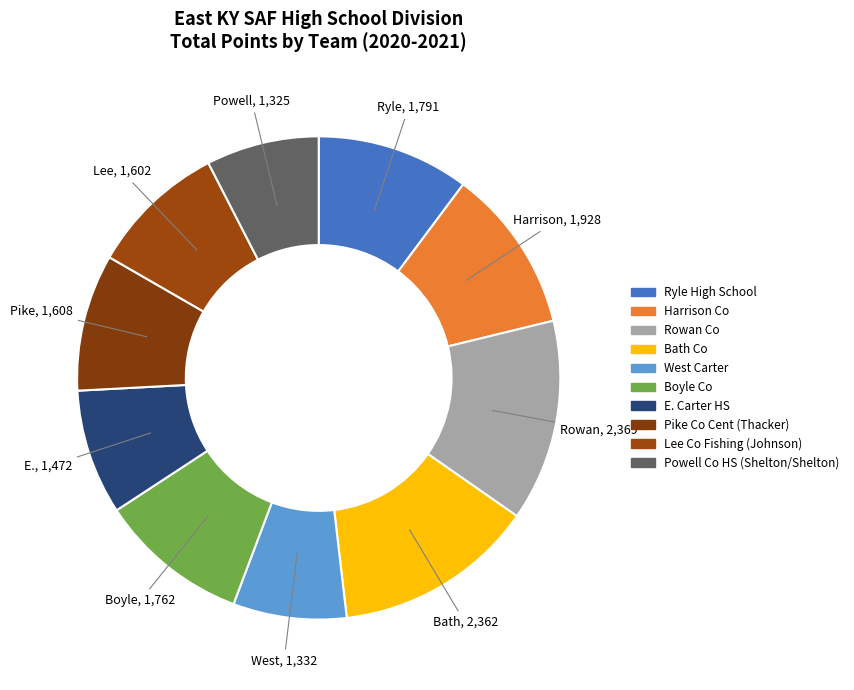

How many segments does this pie chart have?

10